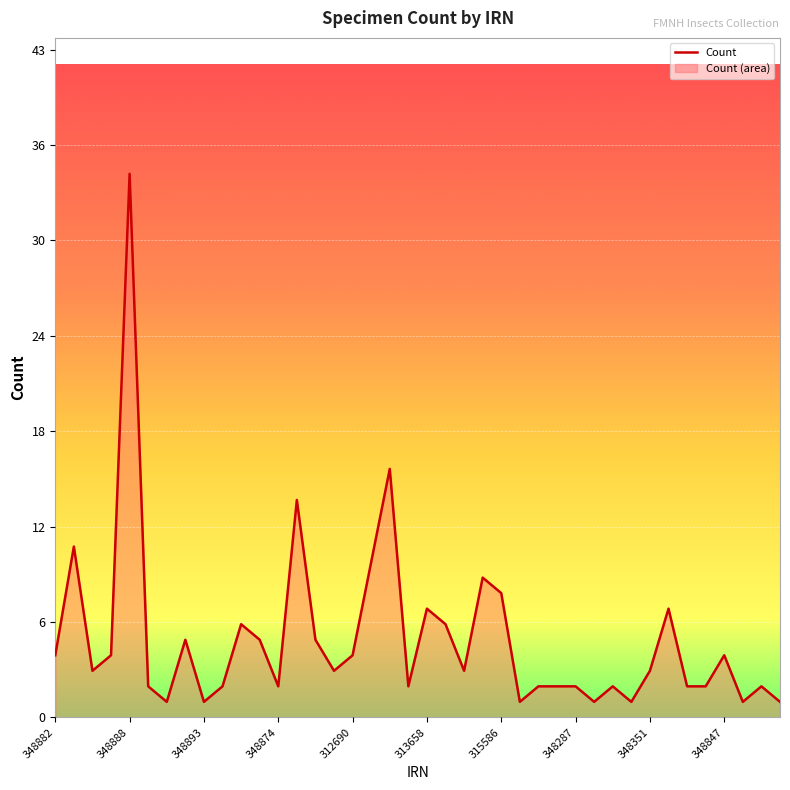

Does the chart have visible grid lines?

Yes